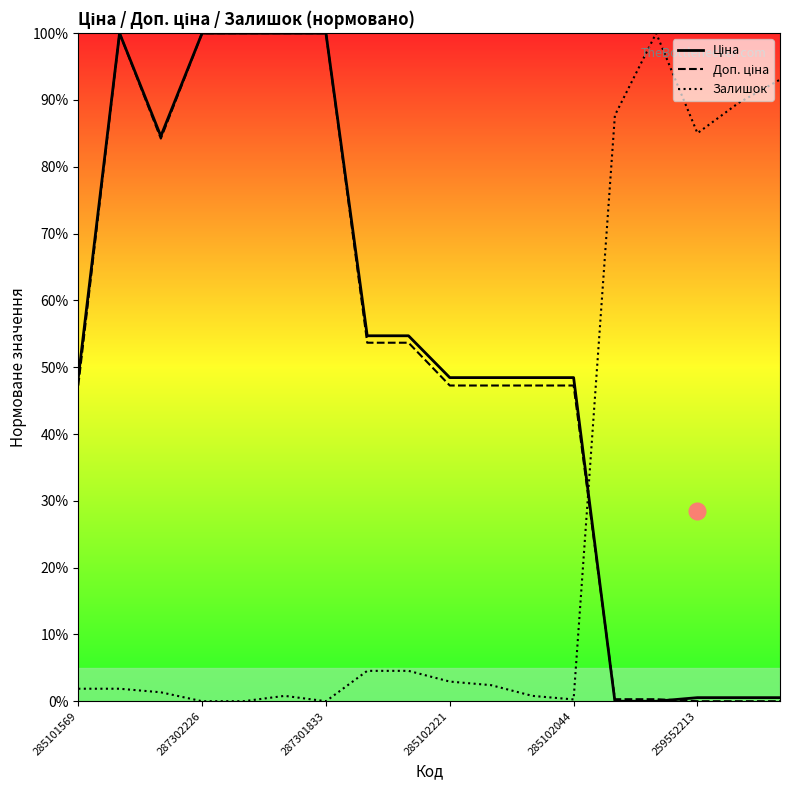

True or false: Залишок has a value of -48.3 at 287301833.

False